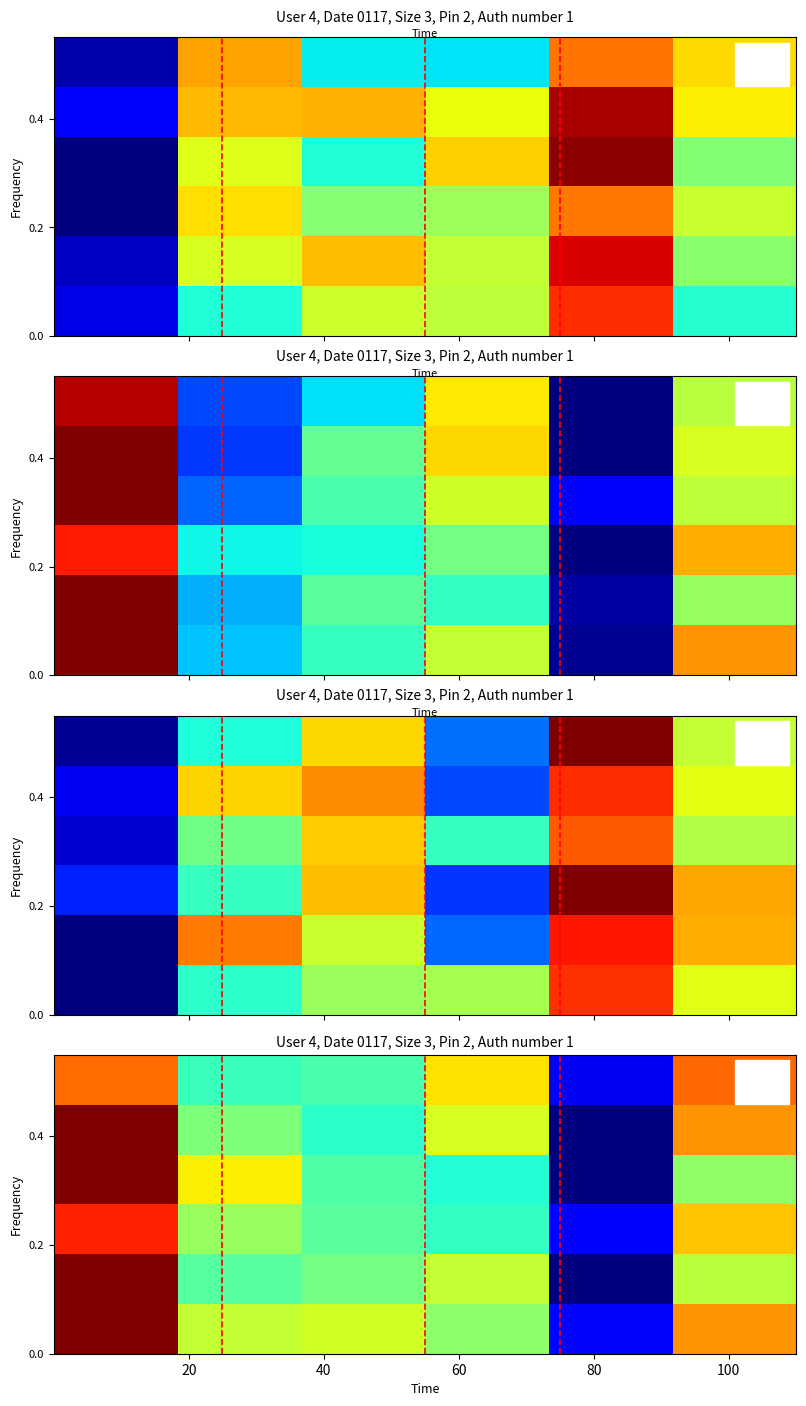

What is the total value across all series at 60?

2.8